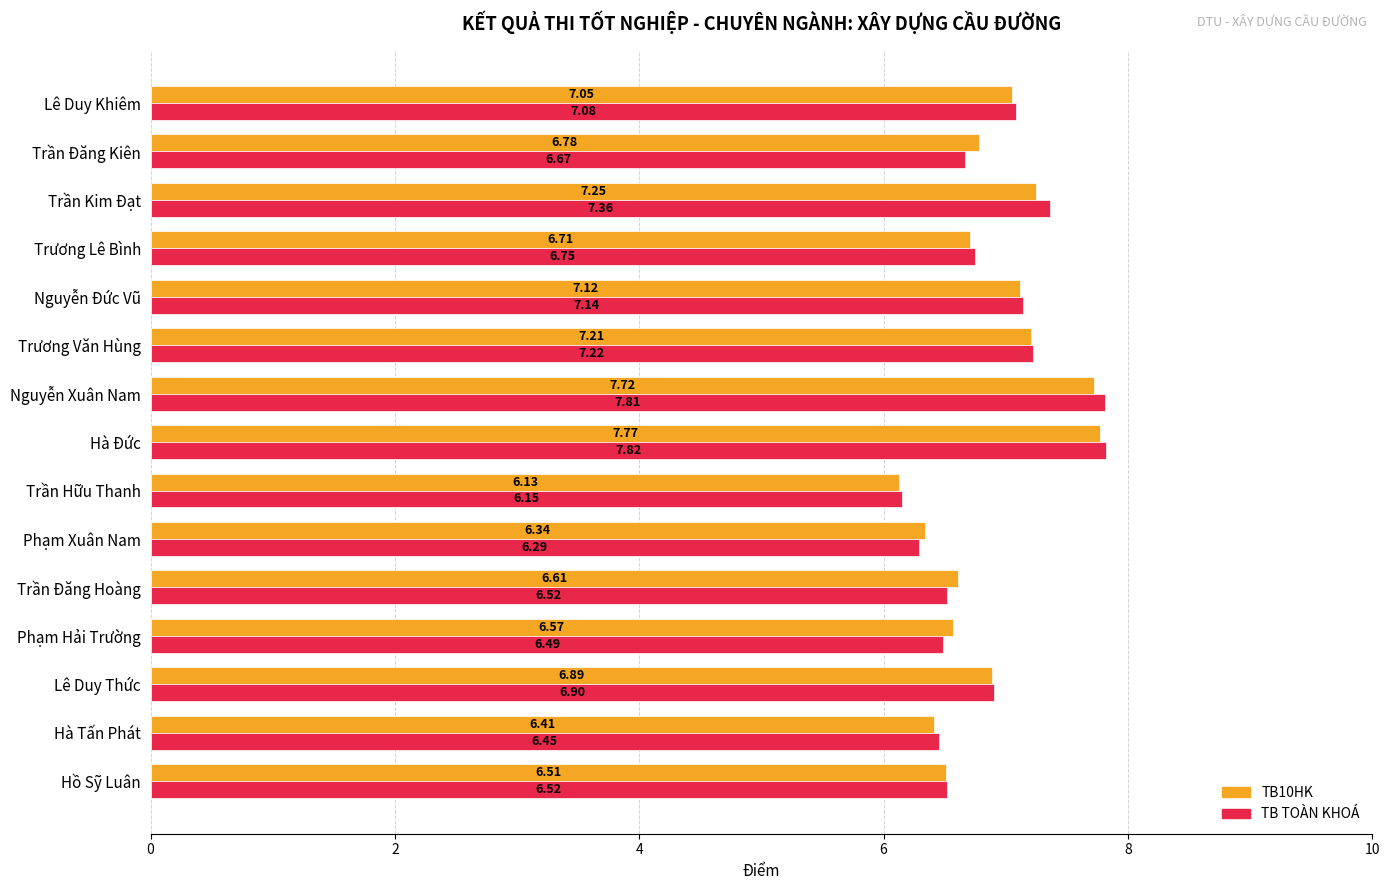

Which category has the highest value across all series?

Hà Đức